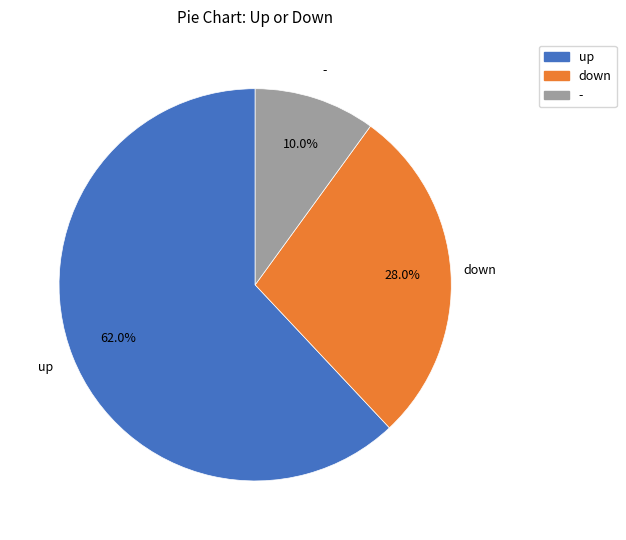

To the nearest percent, what portion does down represent?

28%